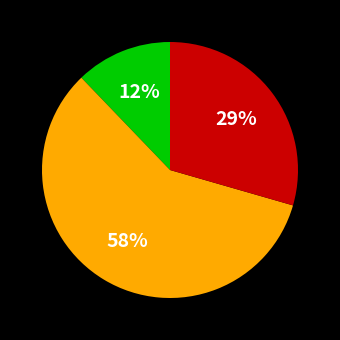

Is there any slice that represents more than half of the pie?

Yes